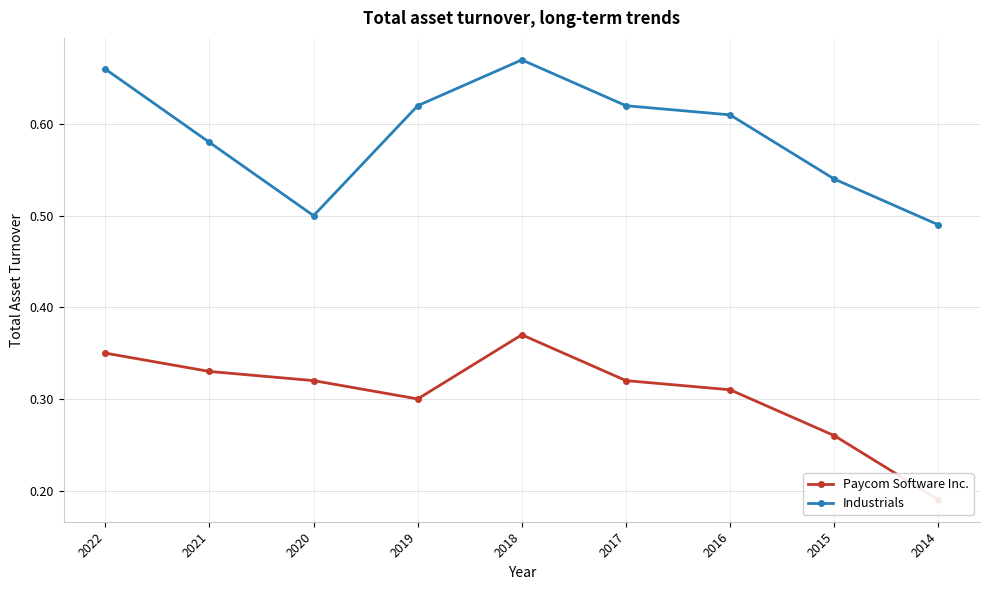

Which series changed the most between 2022 and 2019?

Paycom Software Inc.